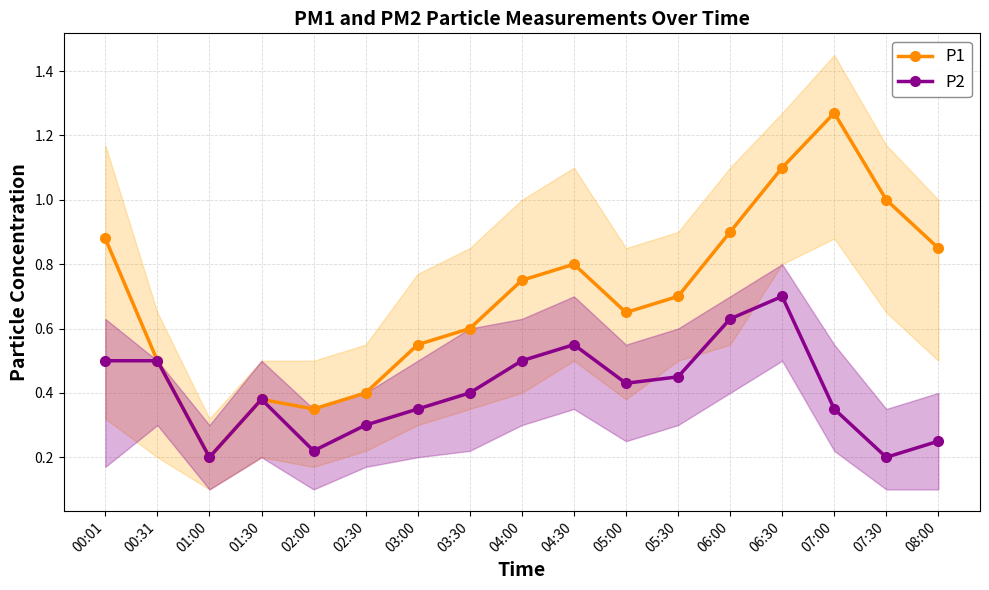

How many series are shown in this chart?

2